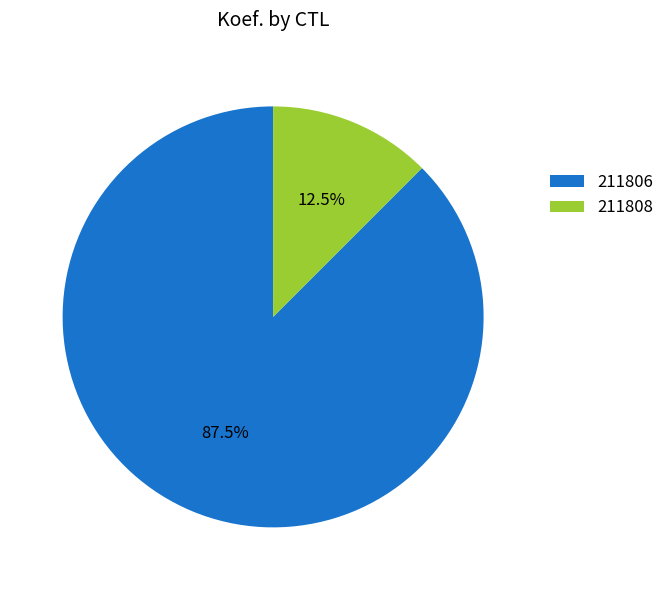

Rank the categories by value from highest to lowest.

211806, 211808